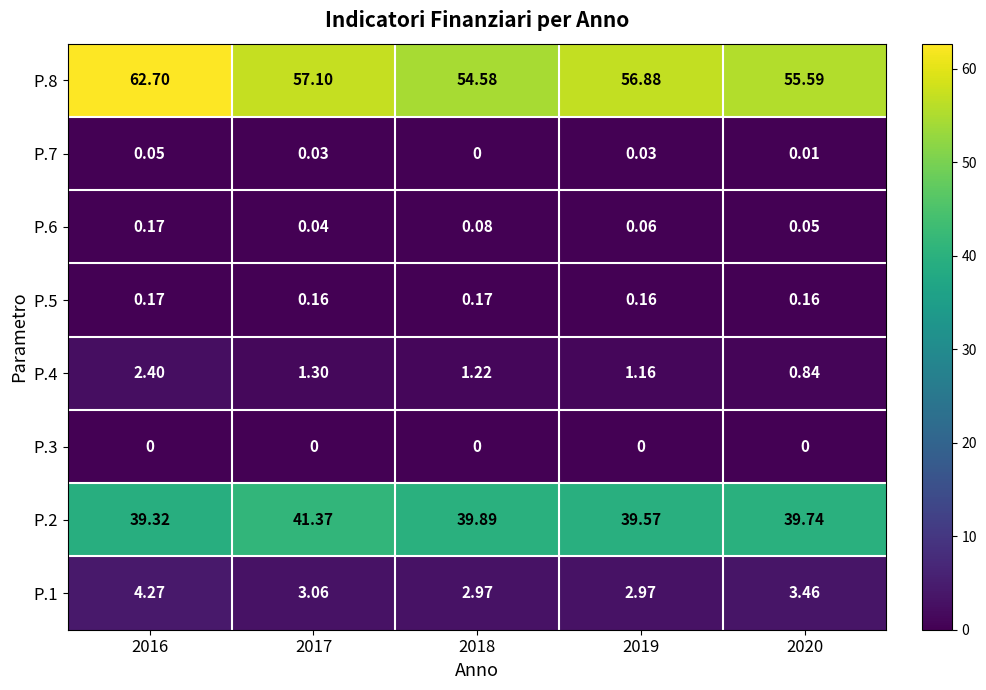

Is the value of P.6 at 2016 greater than the value of P.4 at 2016?

No